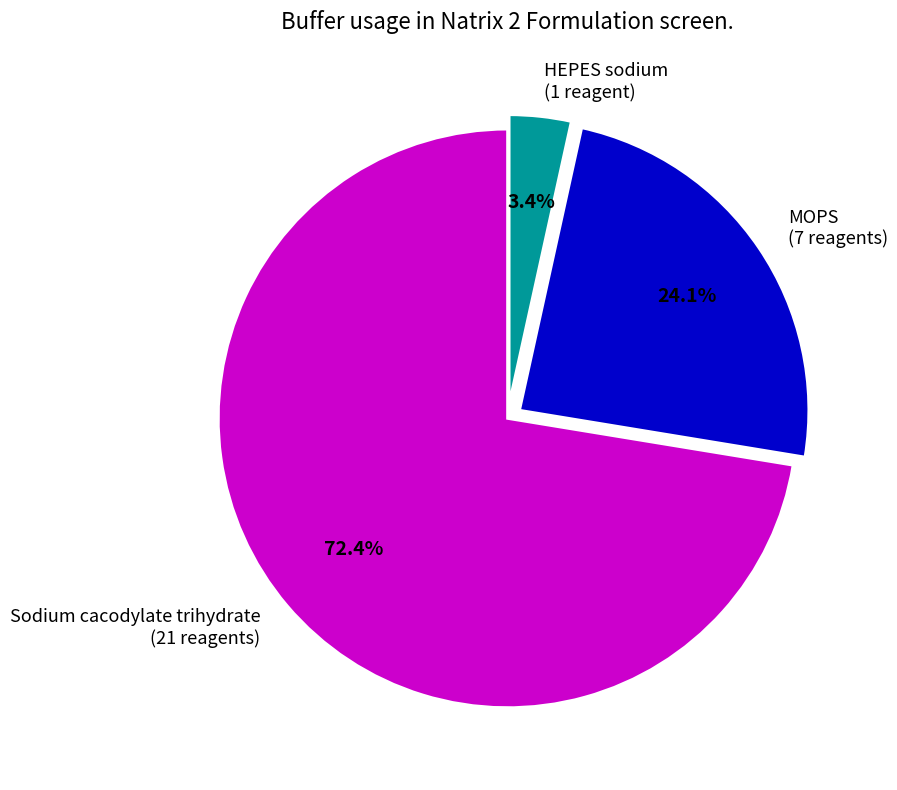

Between Sodium cacodylate trihydrate (21 reagents) and HEPES sodium (1 reagent), which is larger?

Sodium cacodylate trihydrate (21 reagents)